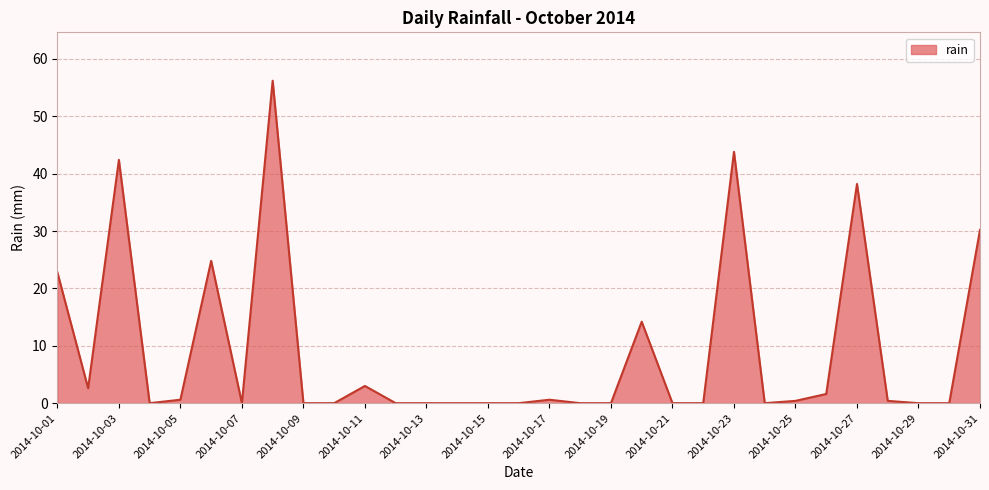

What is the difference between the maximum and minimum values?

56.2